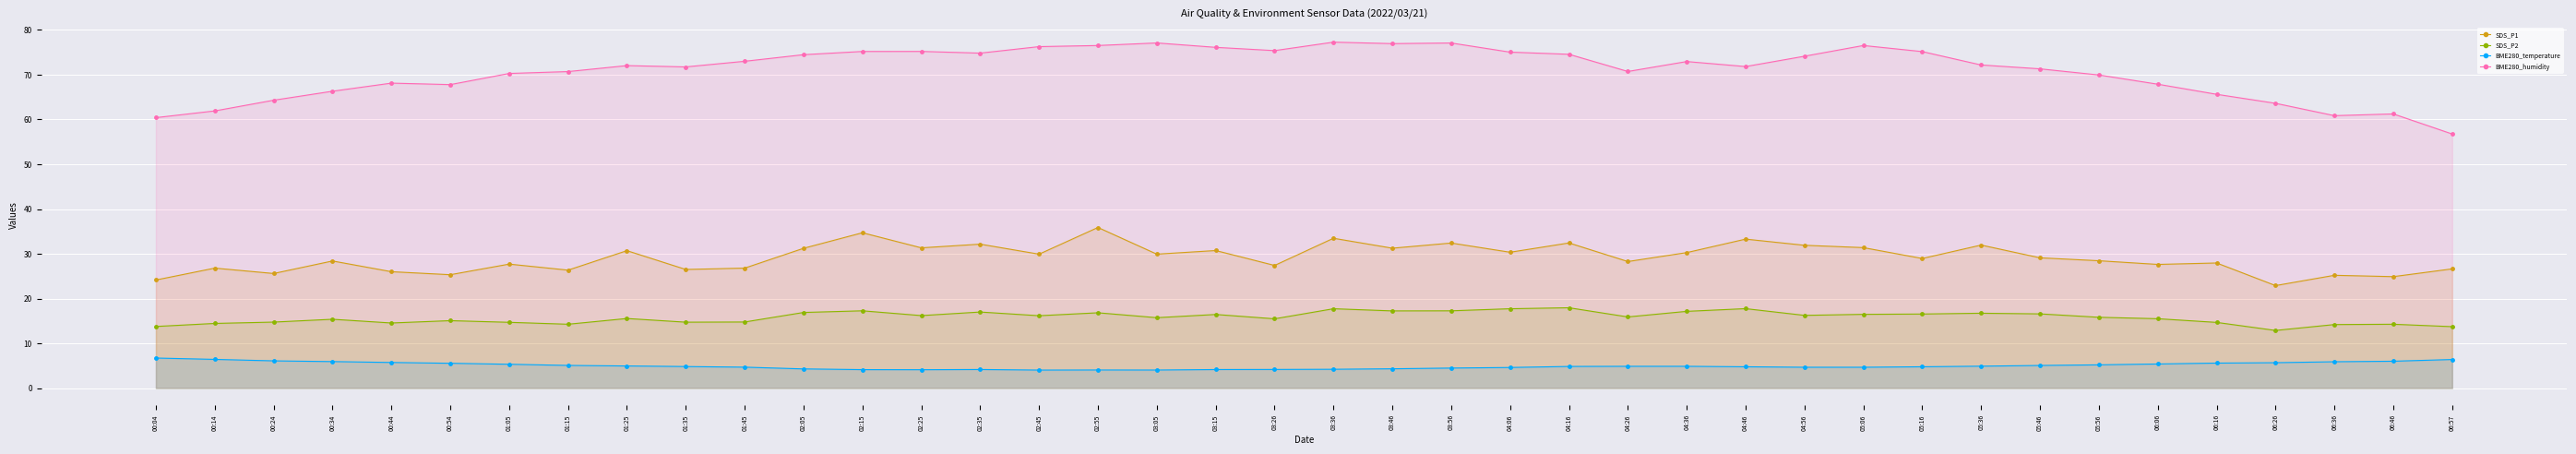

Read the BME280_temperature value at 04:26.

4.9